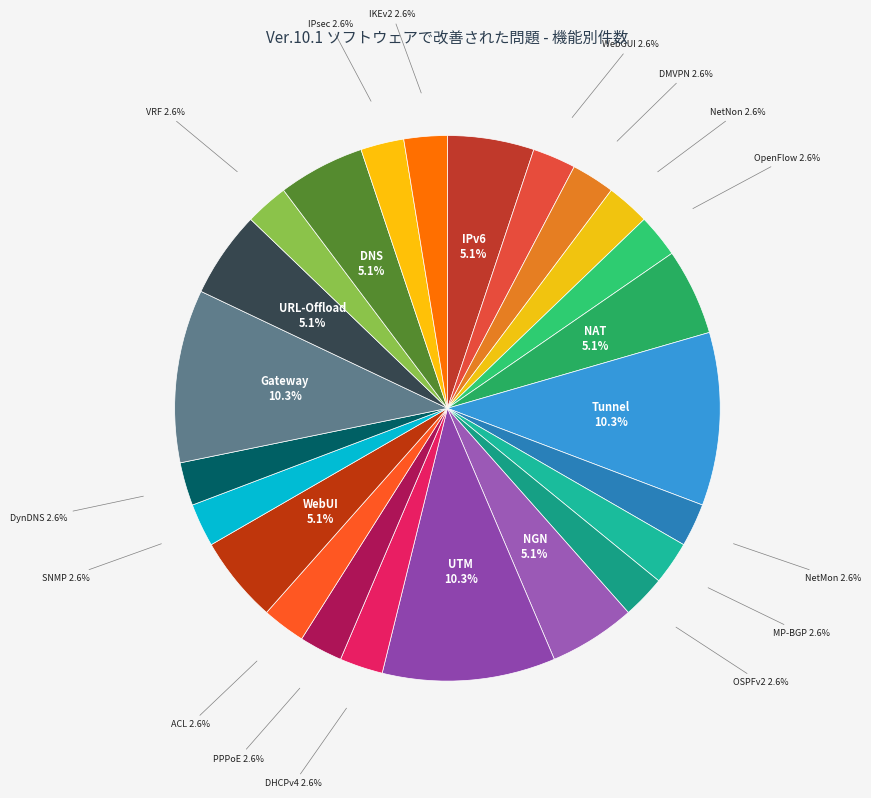

To the nearest percent, what percentage of the pie is NGN?

5%